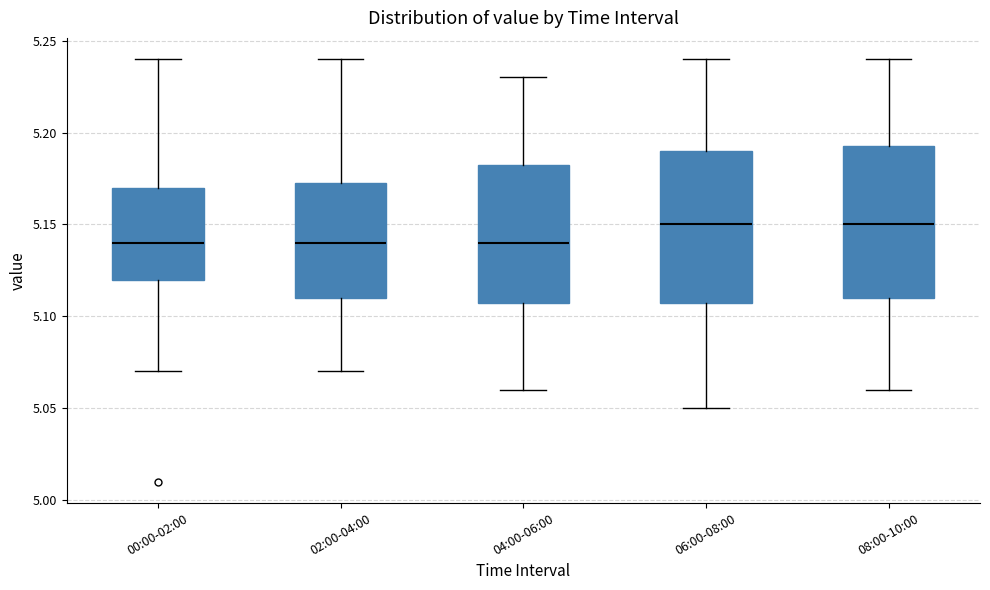

Reading left to right, read every box against the y-axis: the position of its median line, the range the box covers, and the ends of its whiskers. The values are not printed on the chart, so give them approximately, as read against the axis.

00:00-02:00: median 5.140, box 5.120 to 5.170, whiskers 5.070 to 5.240
02:00-04:00: median 5.140, box 5.110 to 5.175, whiskers 5.070 to 5.240
04:00-06:00: median 5.140, box 5.110 to 5.185, whiskers 5.060 to 5.230
06:00-08:00: median 5.150, box 5.110 to 5.190, whiskers 5.050 to 5.240
08:00-10:00: median 5.150, box 5.110 to 5.195, whiskers 5.060 to 5.240